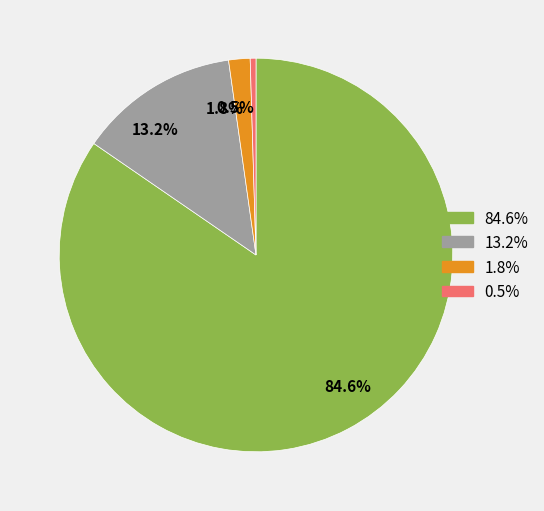

What portion of the pie excludes 13.2%?

86.8%